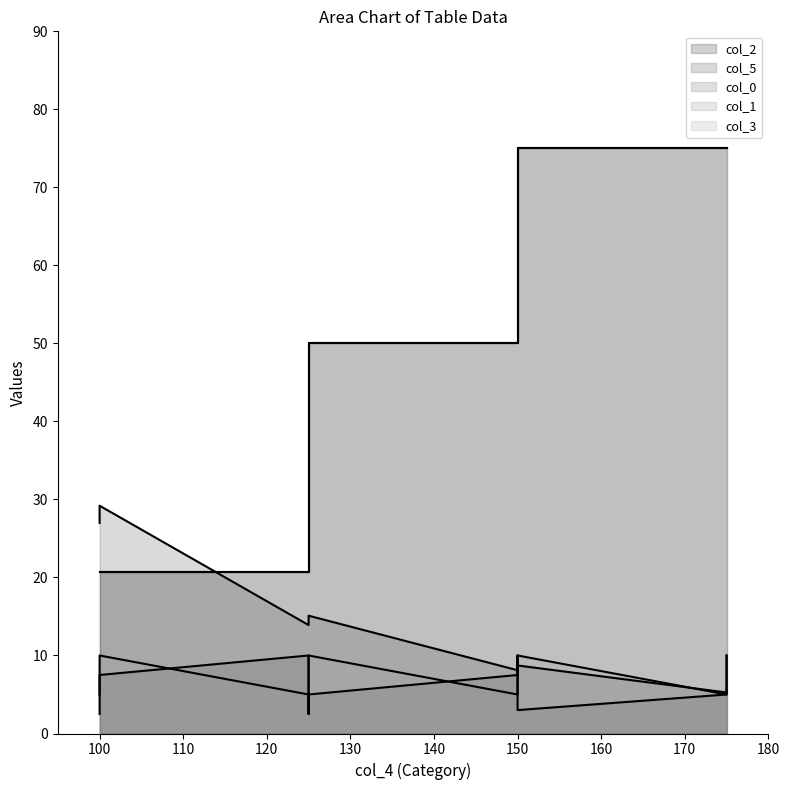

How many series are shown in this chart?

5